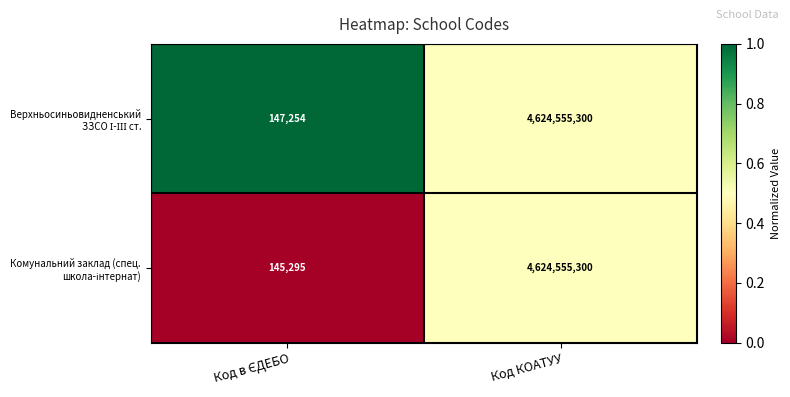

What is the total value across all series at Код КОАТУУ?

9249110600